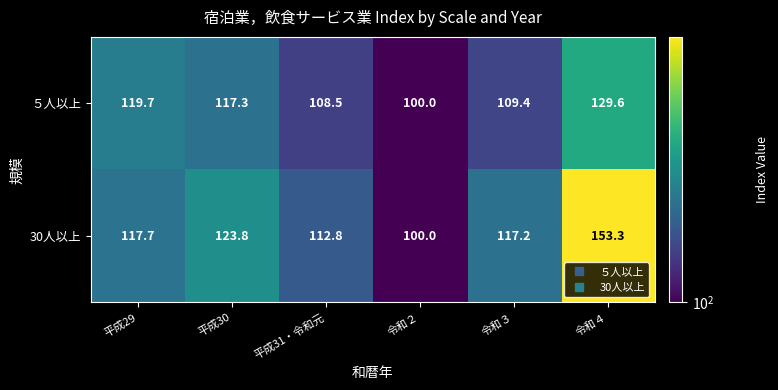

Reading left to right, transcribe all the data shown in this chart.

５人以上: 平成29=119.7	平成30=117.3	平成31・令和元=108.5	令和２=100.0	令和３=109.4	令和４=129.6
30人以上: 平成29=117.7	平成30=123.8	平成31・令和元=112.8	令和２=100.0	令和３=117.2	令和４=153.3